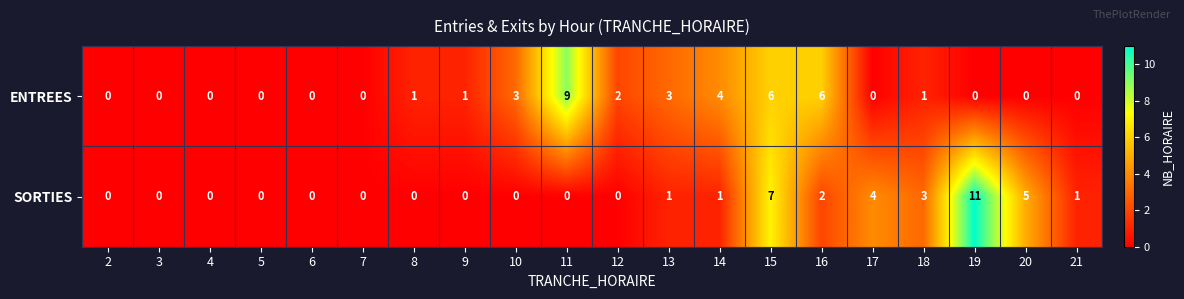

Where is ENTREES nearest to the value 4?

14